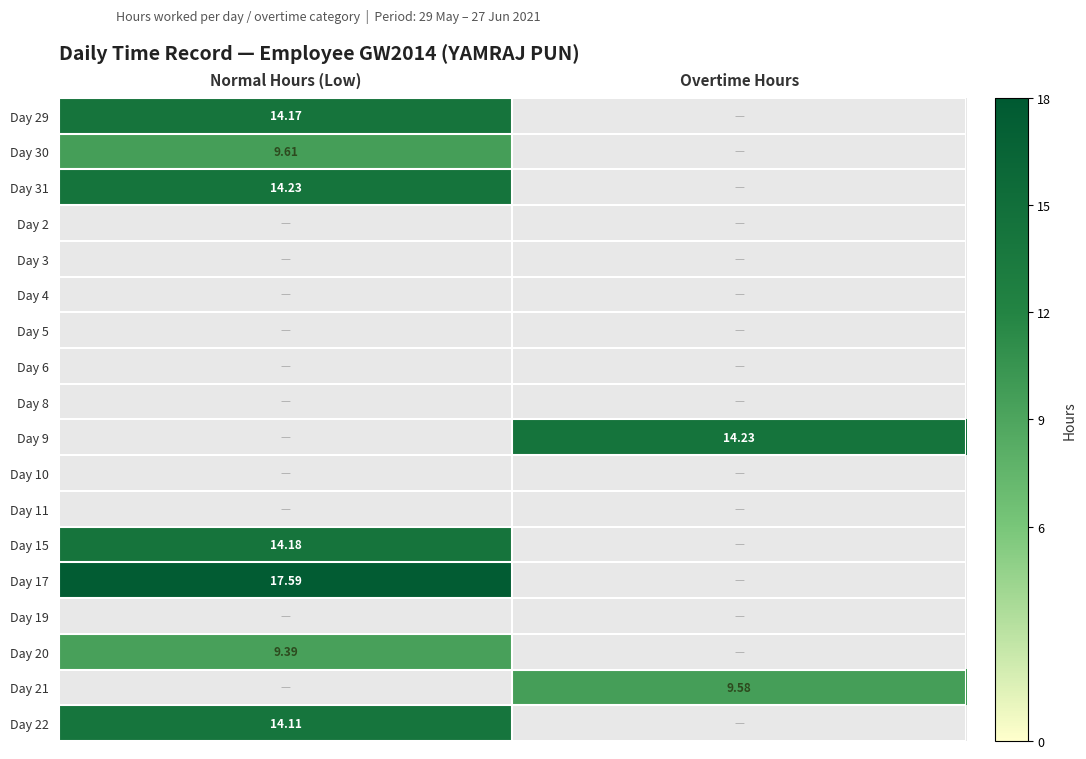

Which category has the highest value in the Day 21 series?

Normal Hours (Low)